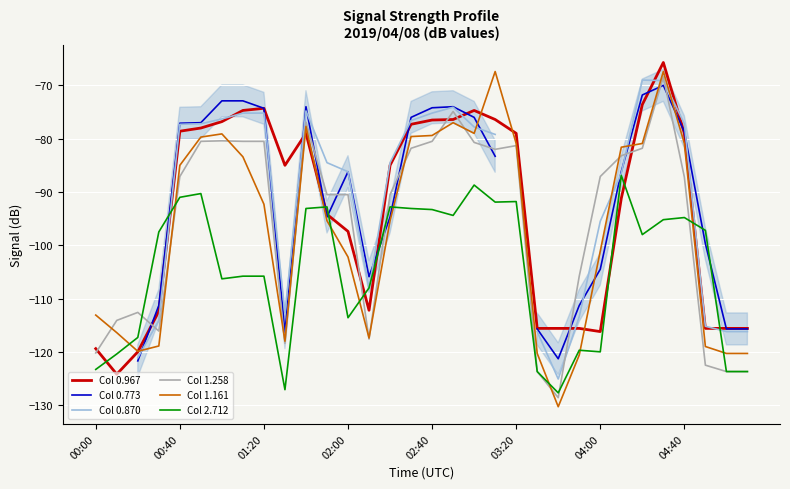

What is the difference between the second highest and second lowest values in the Col 2.712 series?

38.4